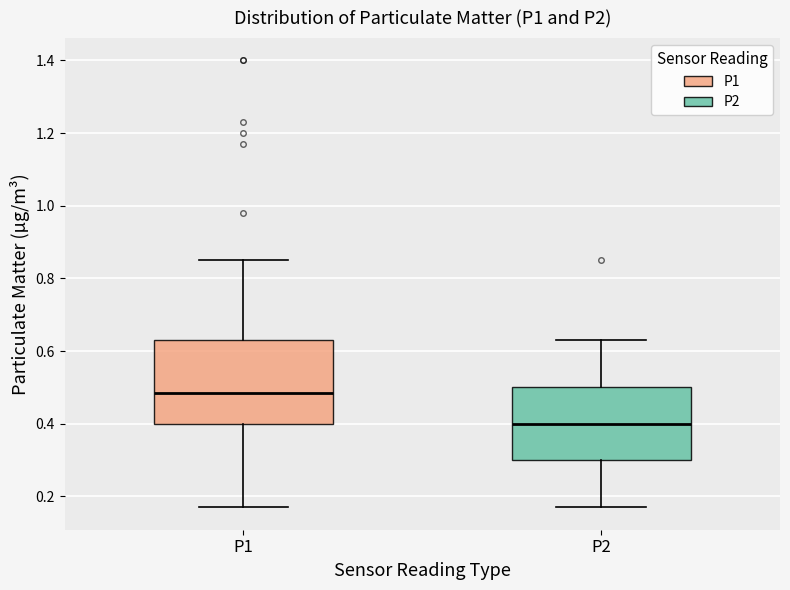

Which box has the lowest median line?

P2